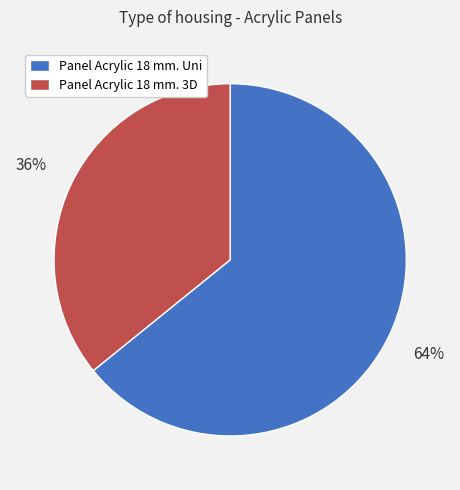

To the nearest percent, what is the average slice percentage?

50%